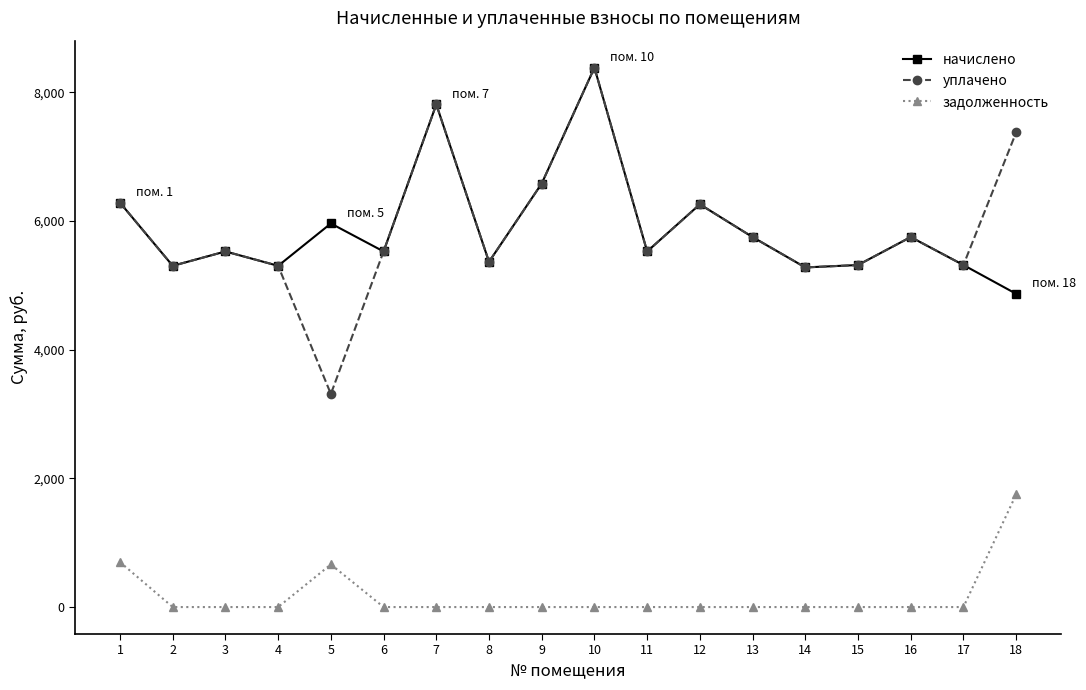

The value of начислено at 5 is 5961.6. True or false?

True